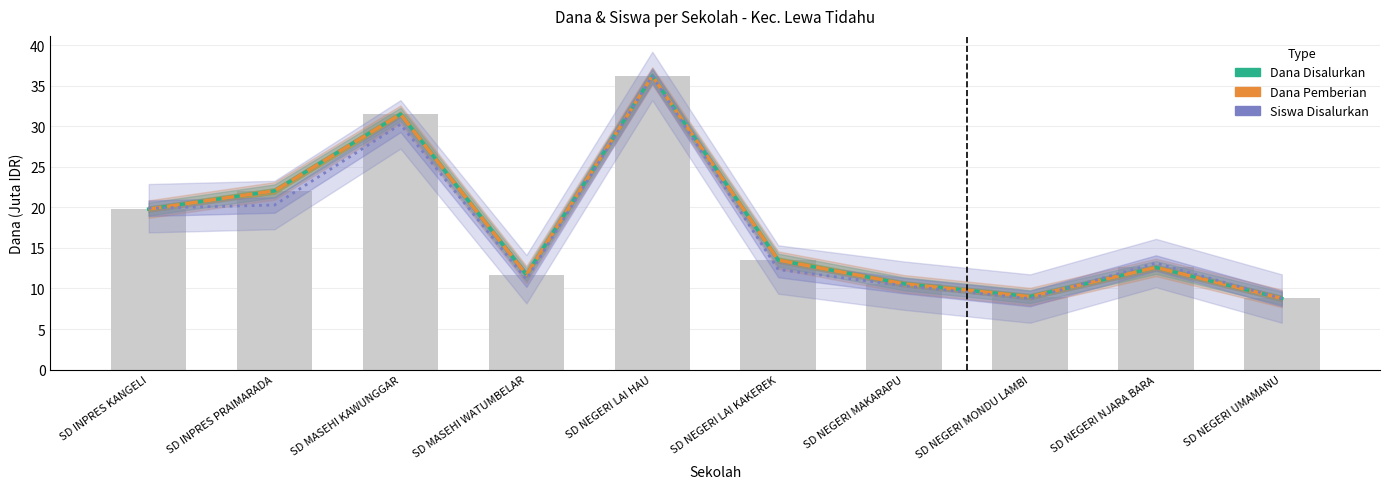

Reading left to right, what are all the values shown in this chart?

Dana Disalurkan: SD INPRES KANGELI=19.8	SD INPRES PRAIMARADA=22.1	SD MASEHI KAWUNGGAR=31.5	SD MASEHI WATUMBELAR=11.7	SD NEGERI LAI HAU=36.2	SD NEGERI LAI KAKEREK=13.5	SD NEGERI MAKARAPU=10.6	SD NEGERI MONDU LAMBI=9.0	SD NEGERI NJARA BARA=12.6	SD NEGERI UMAMANU=8.8
Dana Pemberian: SD INPRES KANGELI=19.8	SD INPRES PRAIMARADA=22.1	SD MASEHI KAWUNGGAR=31.5	SD MASEHI WATUMBELAR=11.7	SD NEGERI LAI HAU=36.2	SD NEGERI LAI KAKEREK=13.5	SD NEGERI MAKARAPU=10.6	SD NEGERI MONDU LAMBI=9.0	SD NEGERI NJARA BARA=12.6	SD NEGERI UMAMANU=8.8
Siswa Disalurkan: SD INPRES KANGELI=19.9	SD INPRES PRAIMARADA=20.3	SD MASEHI KAWUNGGAR=30.3	SD MASEHI WATUMBELAR=11.1	SD NEGERI LAI HAU=36.2	SD NEGERI LAI KAKEREK=12.3	SD NEGERI MAKARAPU=10.4	SD NEGERI MONDU LAMBI=8.8	SD NEGERI NJARA BARA=13.1	SD NEGERI UMAMANU=8.8